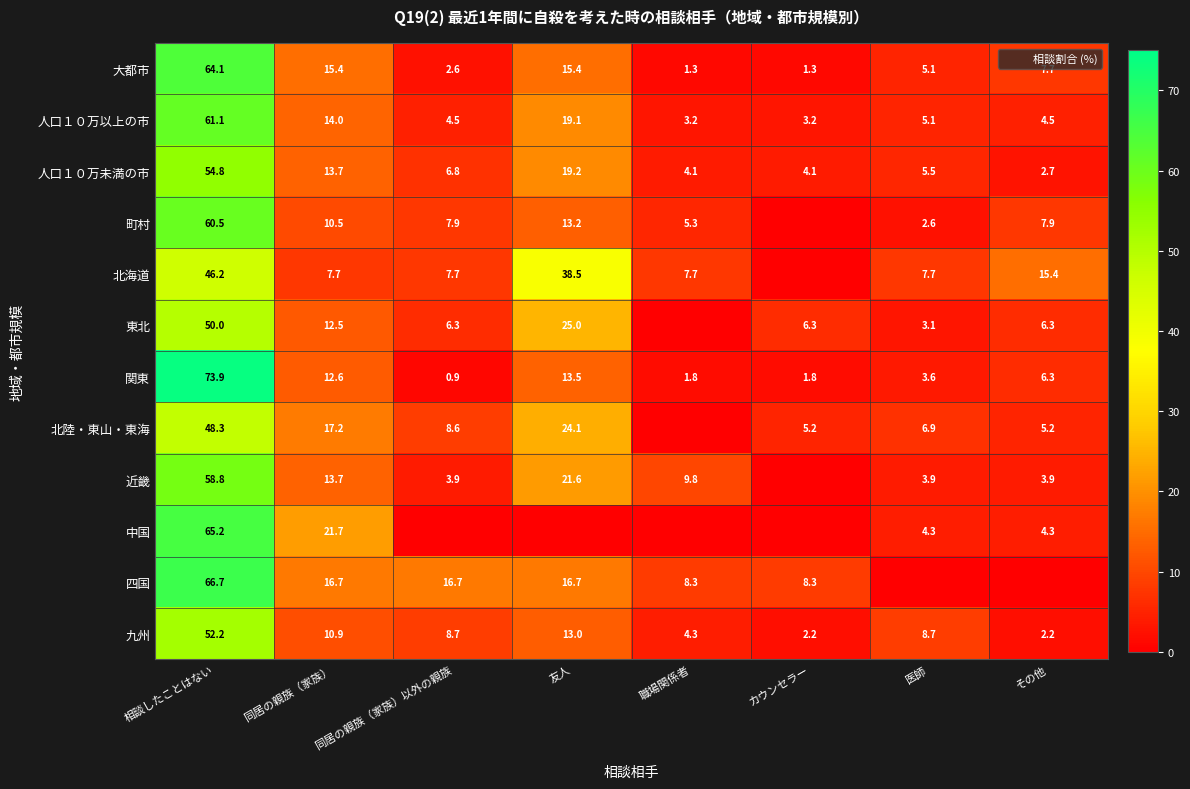

Which series changed the most between 同居の親族（家族）以外の親族 and 友人?

北海道